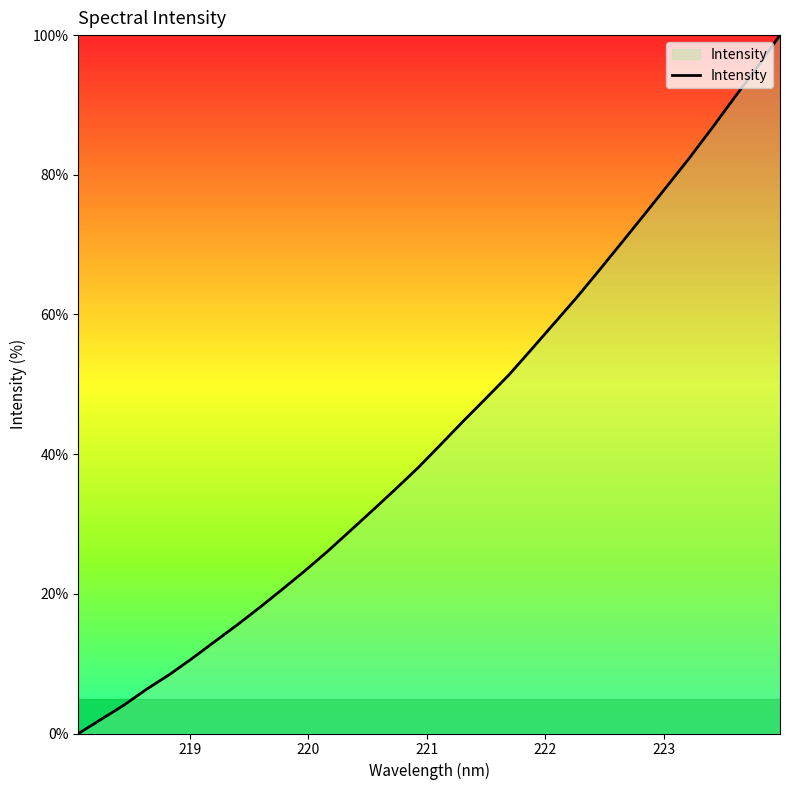

What is the difference between the maximum and minimum values?

100.0